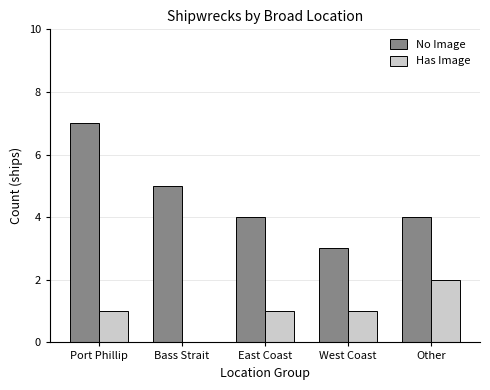

At which category is the sum across all series the highest?

Port Phillip